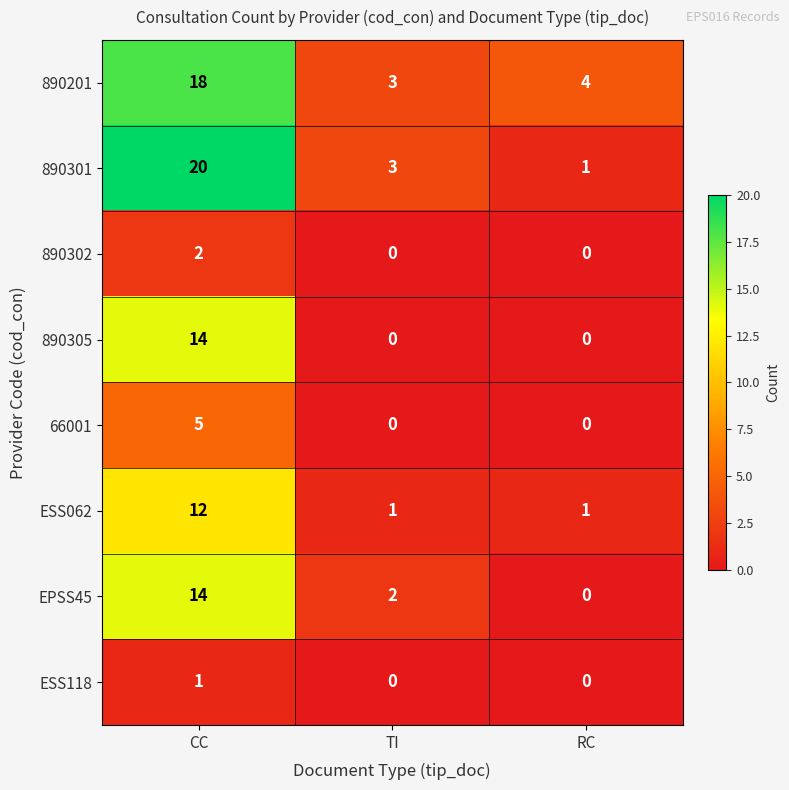

What is the average value of the EPSS45 series?

5